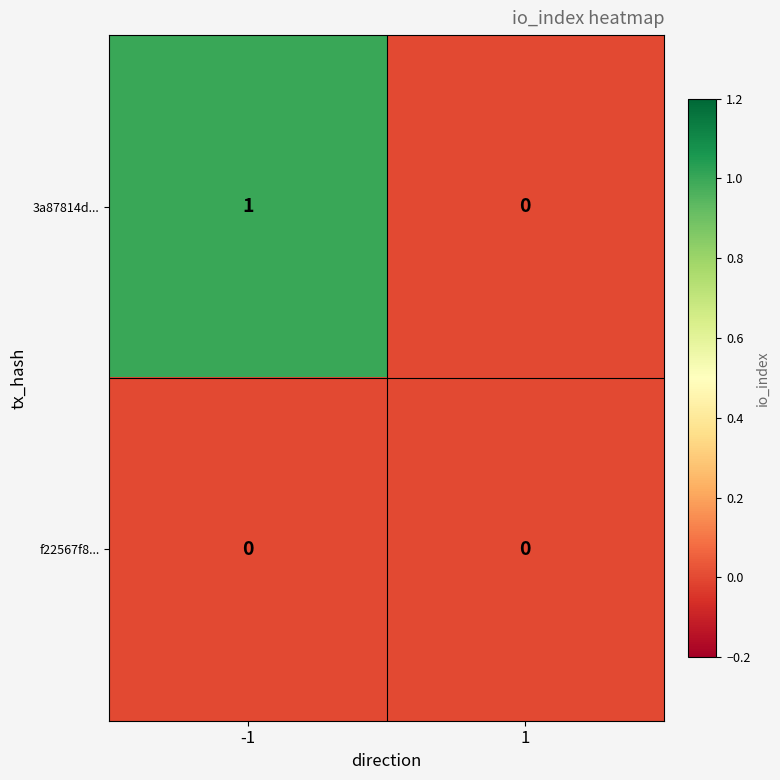

Reading left to right, extract all data points from this chart.

3a87814d...: 1	0
f22567f8...: 0	0